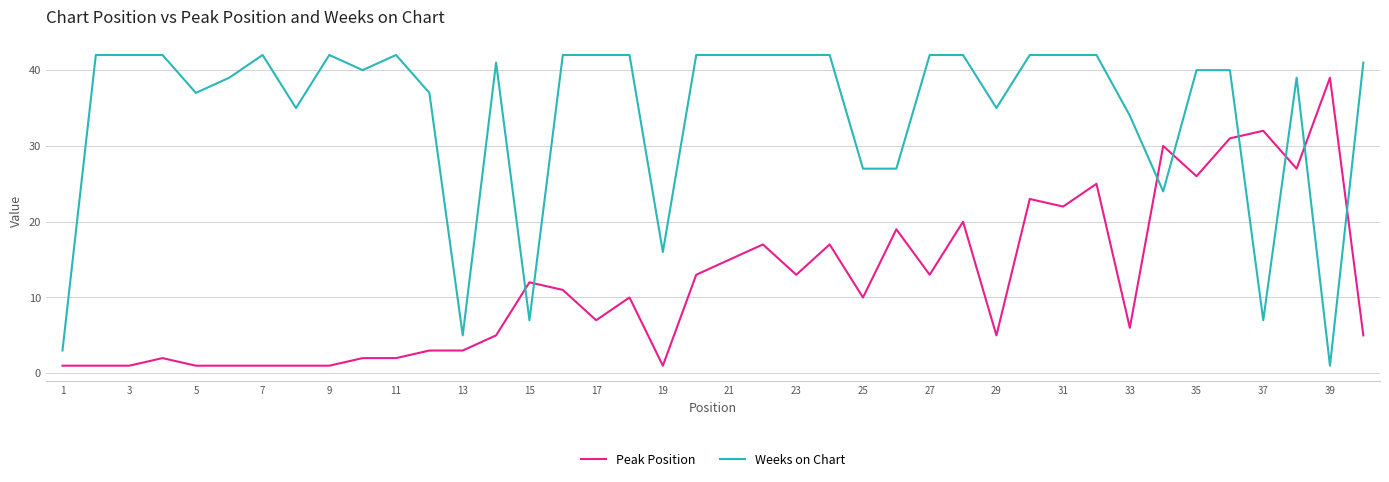

How many intersections are there between Weeks on Chart and Peak Position?

8